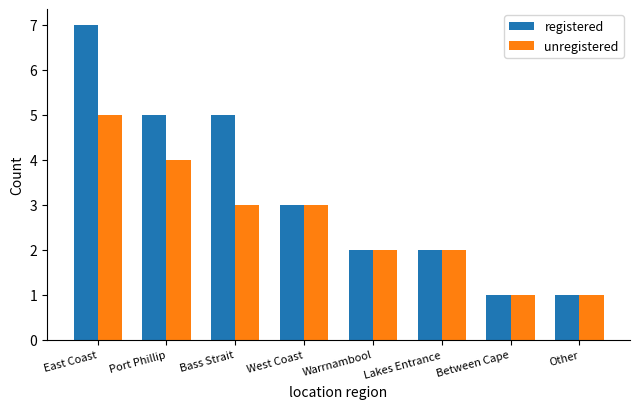

Rank the series by their average value, from lowest to highest.

unregistered, registered